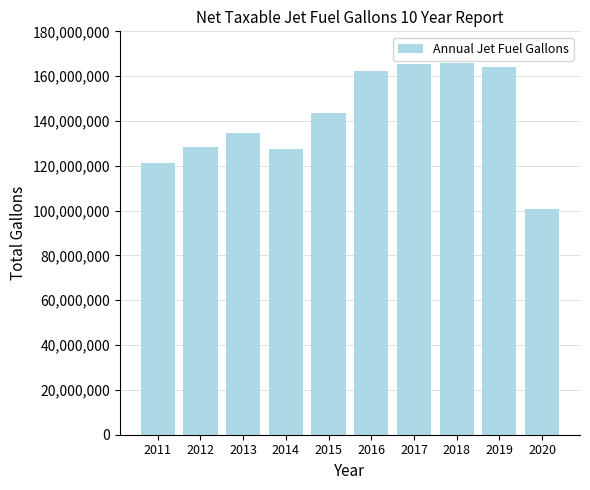

Read the value at 2015.

143654200